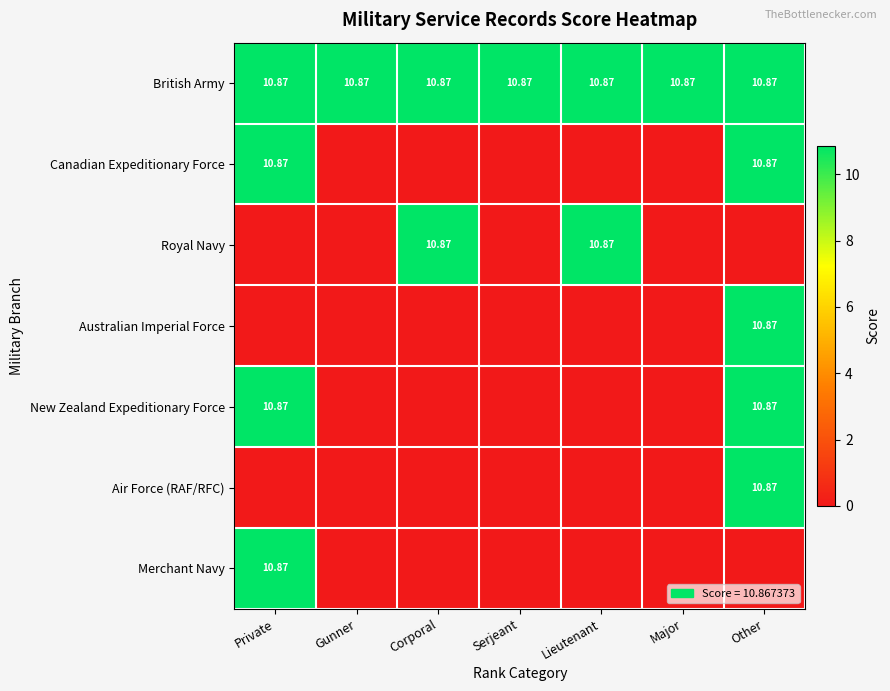

The value of Royal Navy at Major is 6.7. True or false?

False